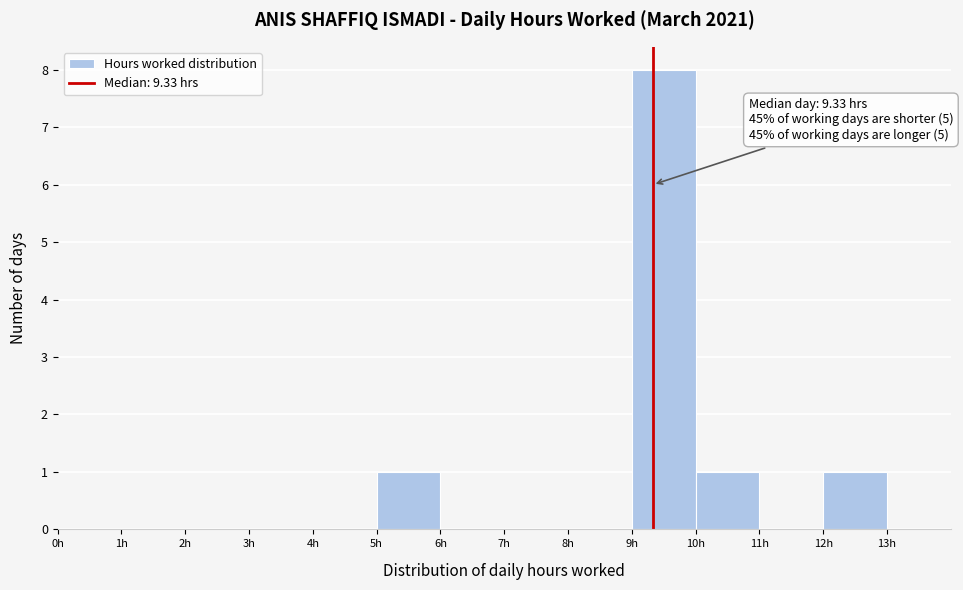

Over which range of the x-axis is the bar tallest?

9 to 10